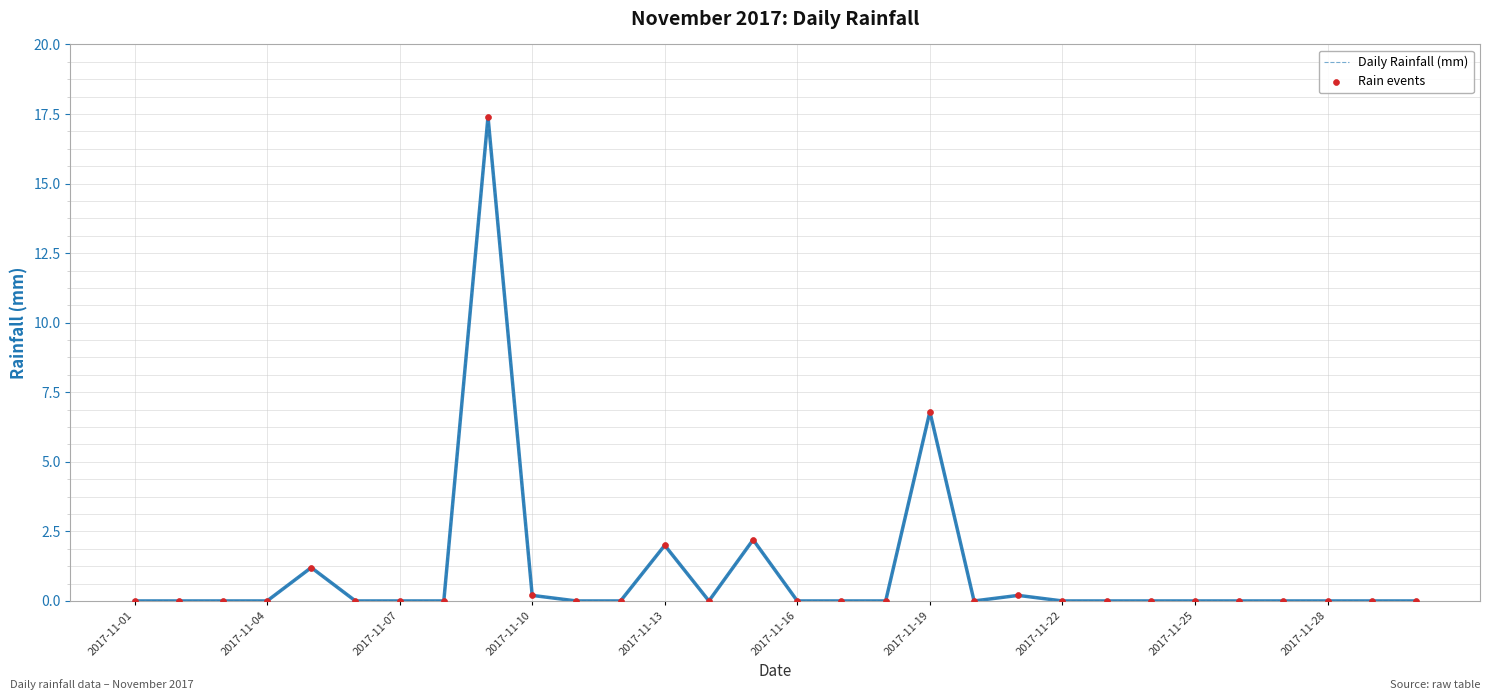

What is the difference between the maximum and minimum values?

17.4